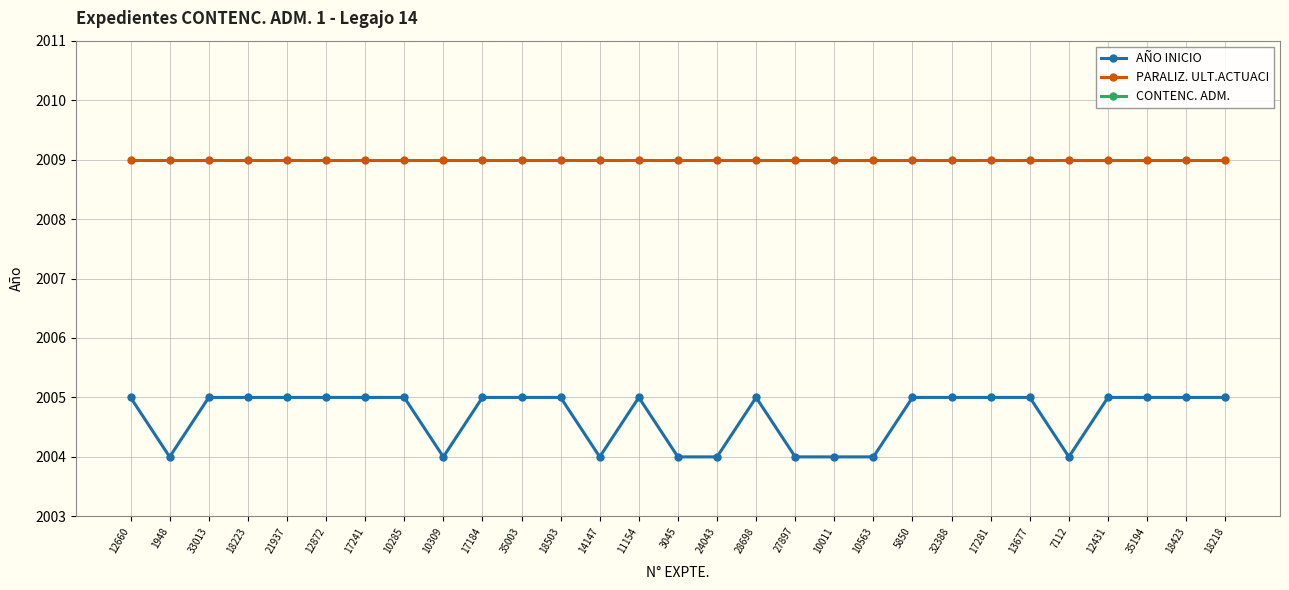

What is the value of the PARALIZ. ULT.ACTUACI point at the 25th from the left?

2009